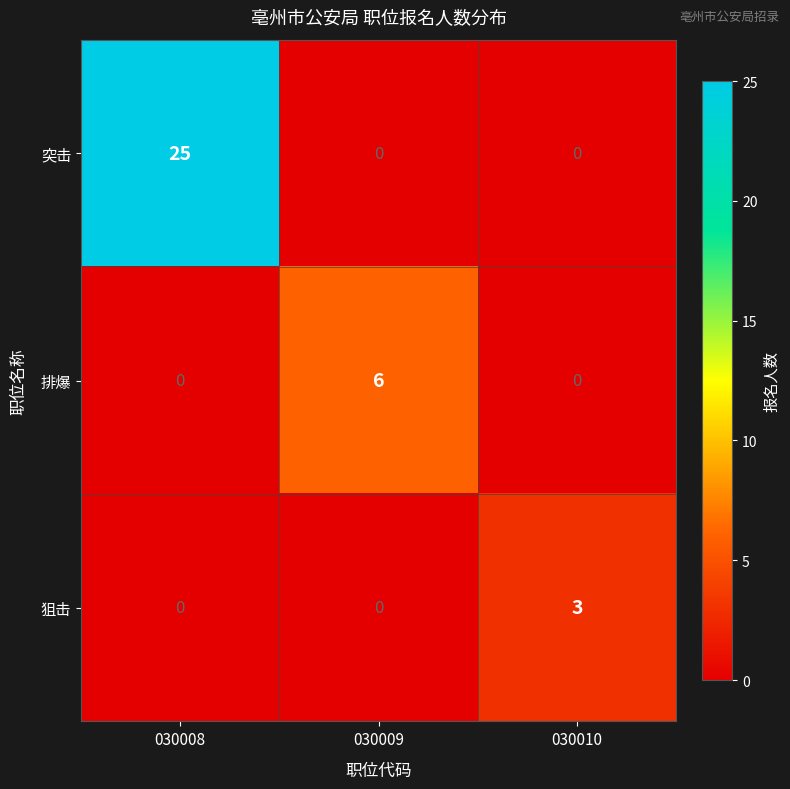

The value of 狙击 at 030009 is -1. True or false?

False